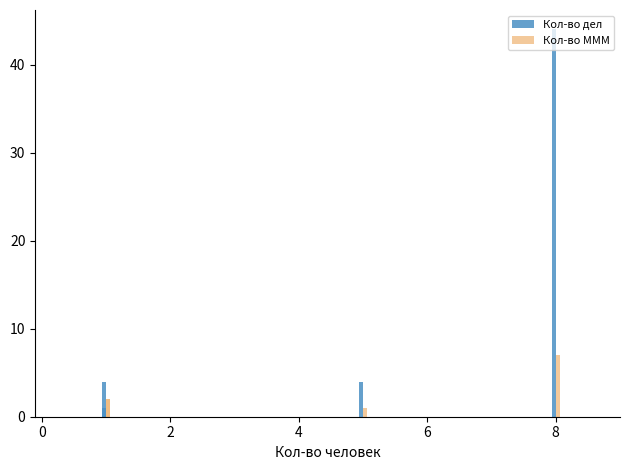

The value of Кол-во МММ at 8 is 10. True or false?

False